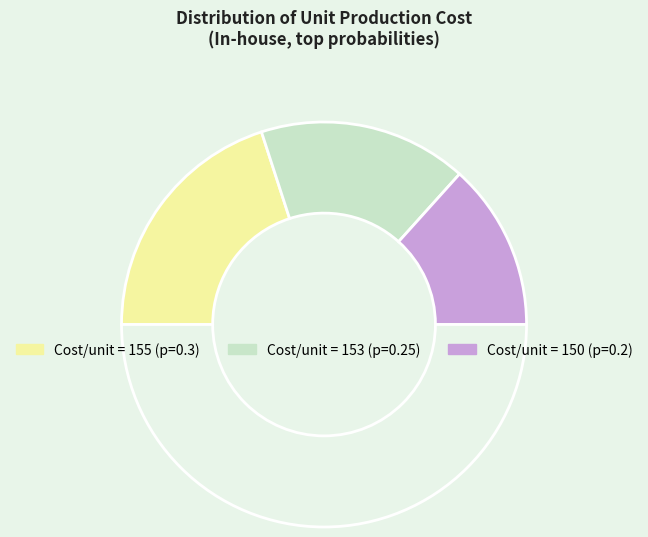

How many segments does this pie chart have?

4